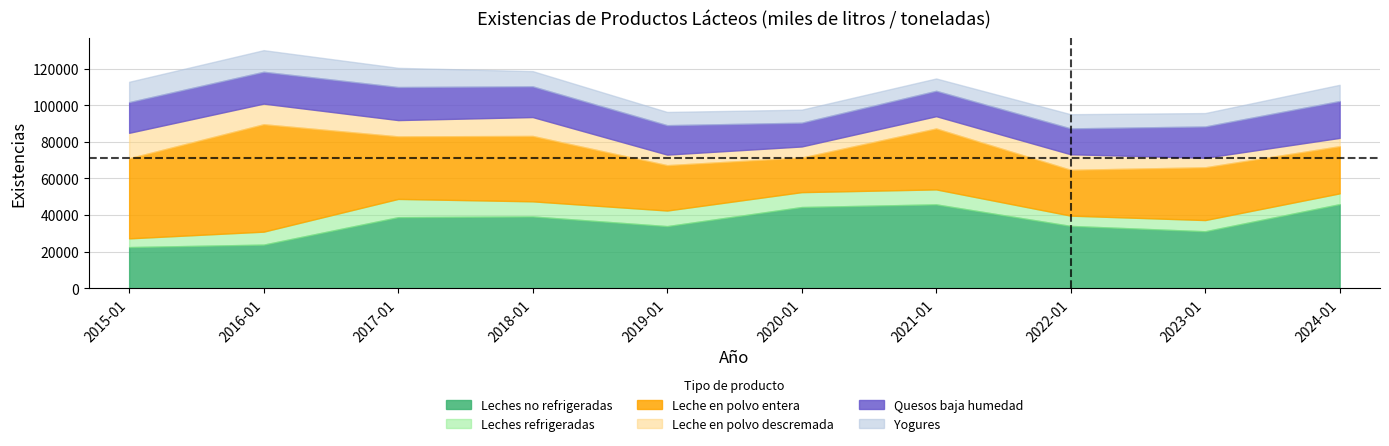

What is the maximum value shown in the chart?

58706.2